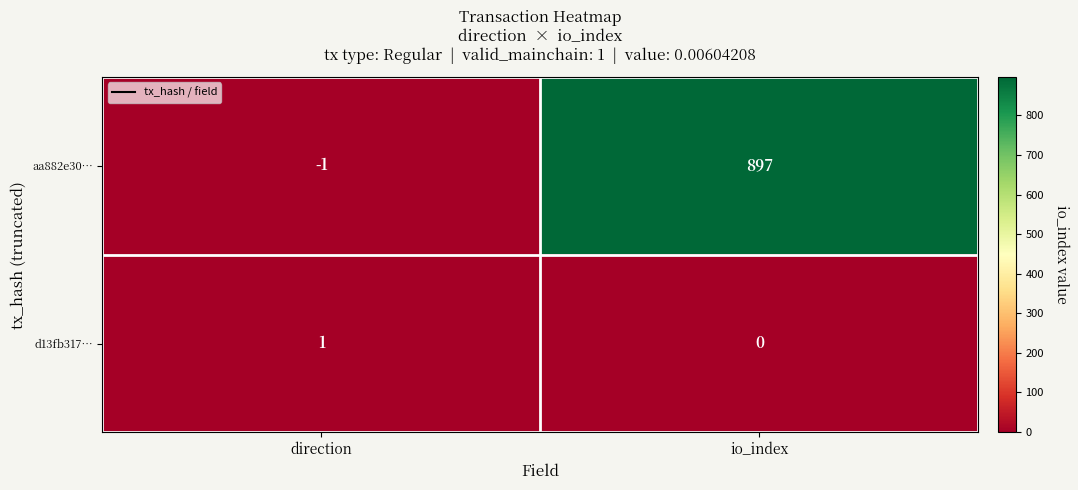

Reading left to right, transcribe all the data shown in this chart.

aa882e30…: -1	897
d13fb317…: 1	0